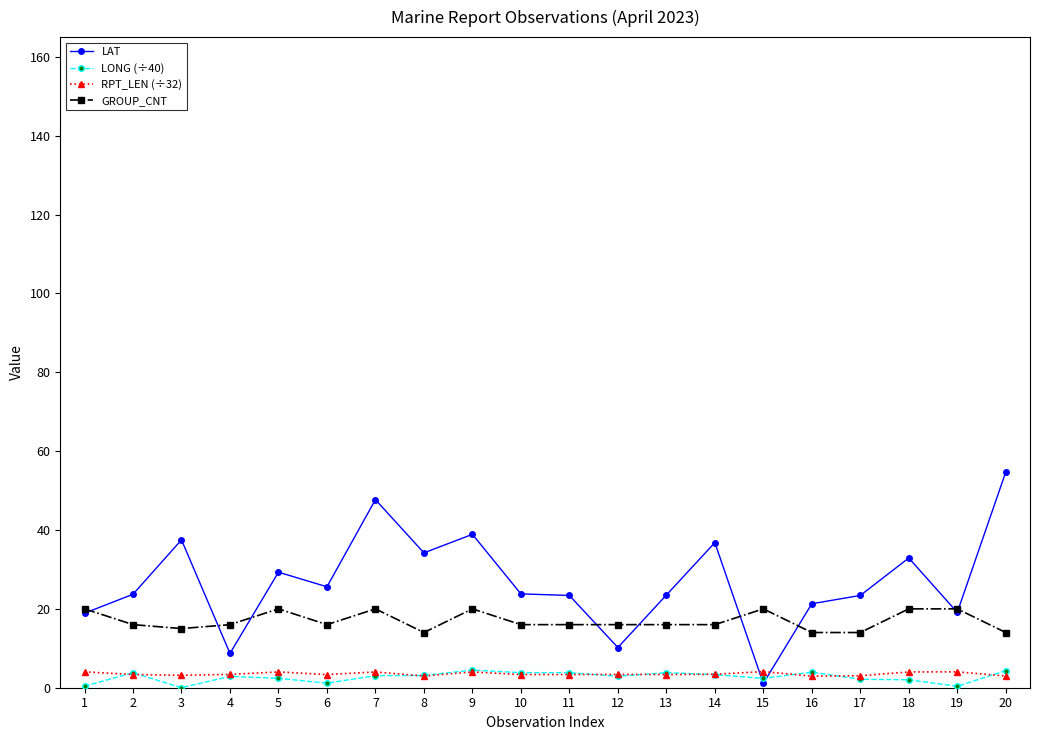

The value of LAT at 10 is 7.7. True or false?

False